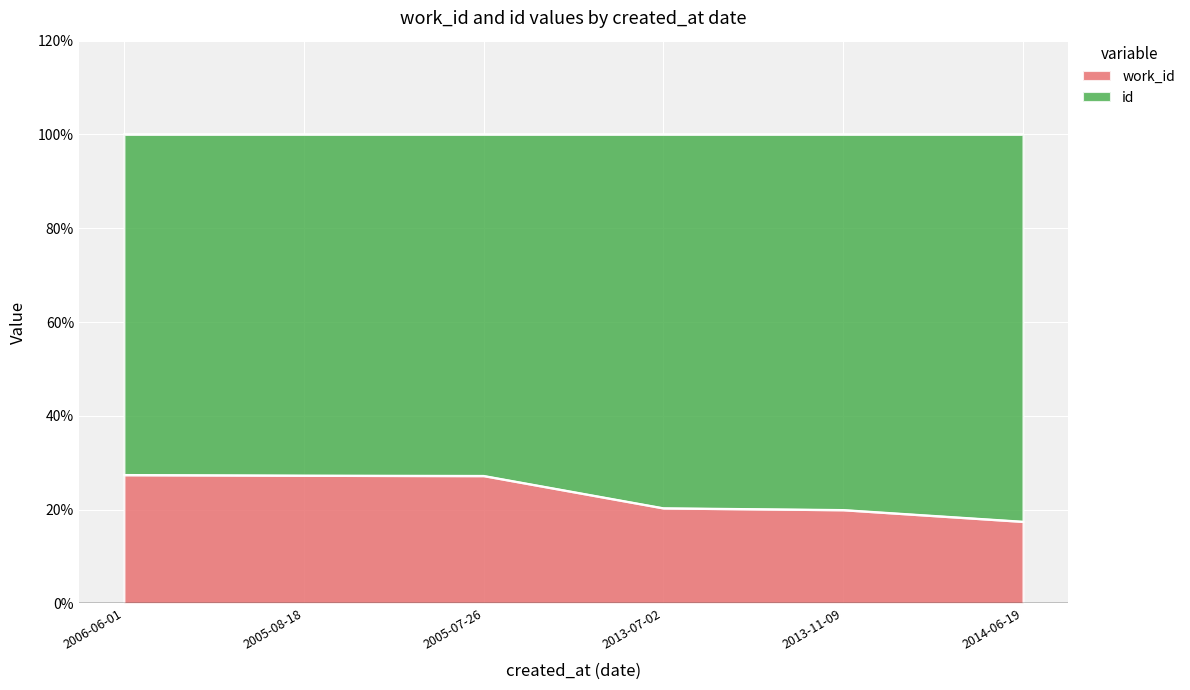

The chart shows a value of 42.3 at 2005-07-26. True or false?

False